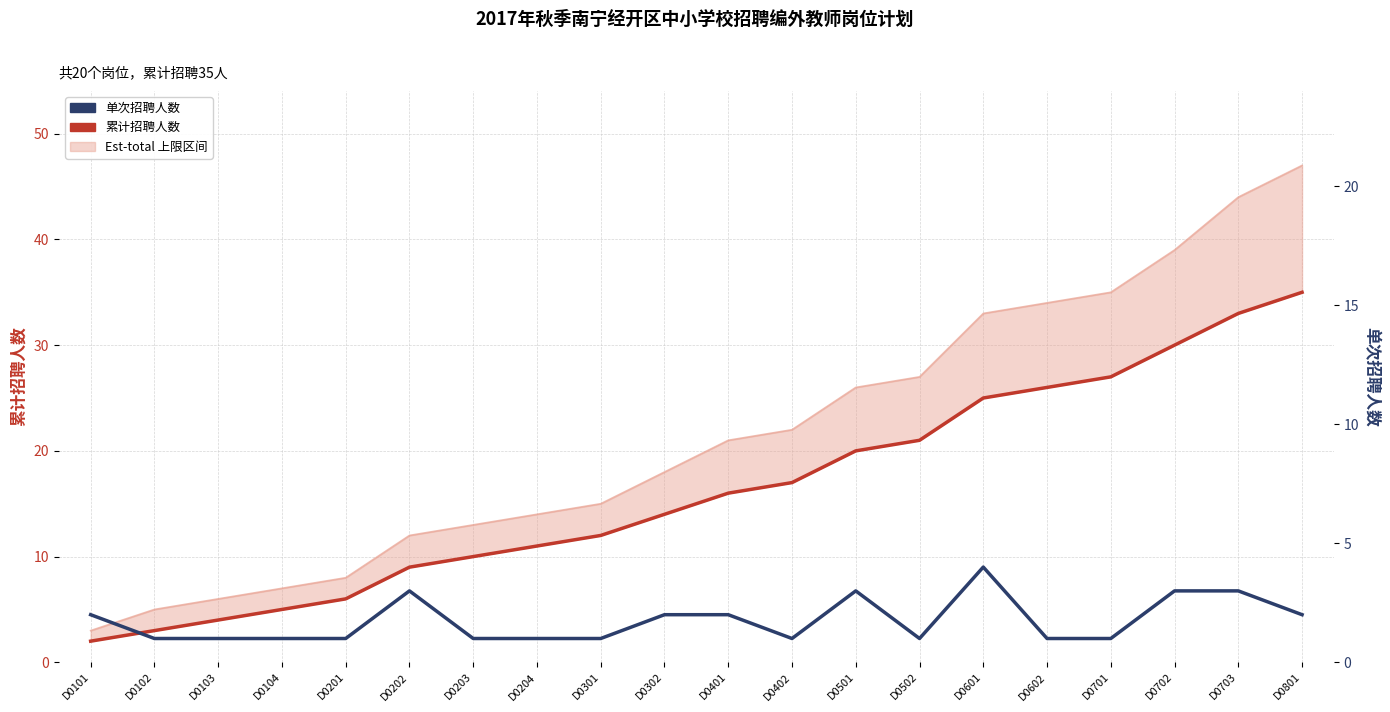

Does the chart display data point markers on the line(s)?

No